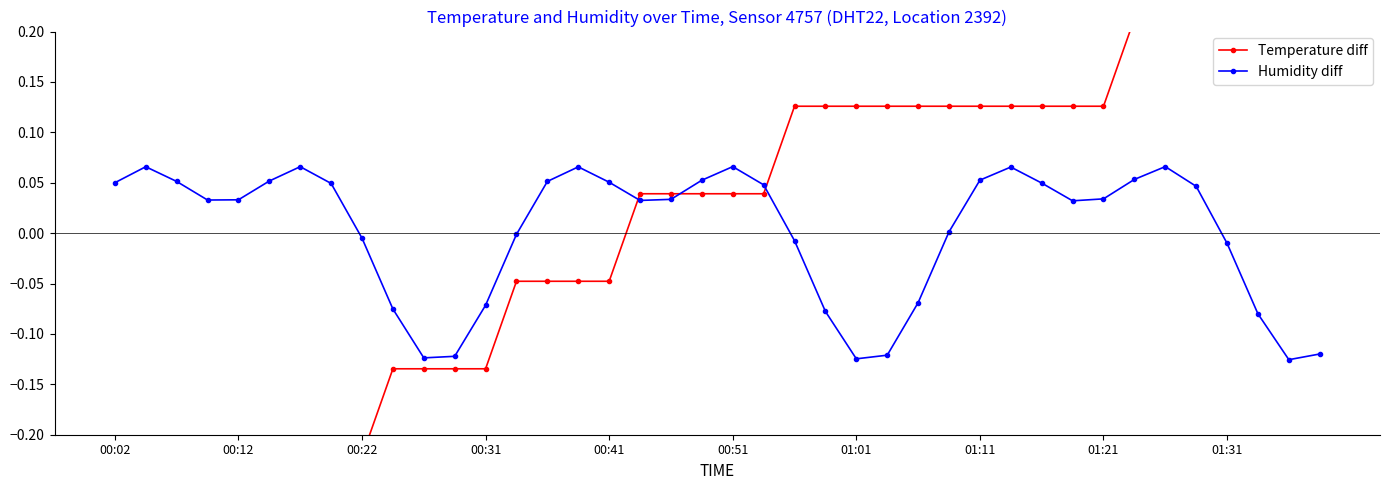

What are all the series names shown in the legend?

Temperature diff, Humidity diff